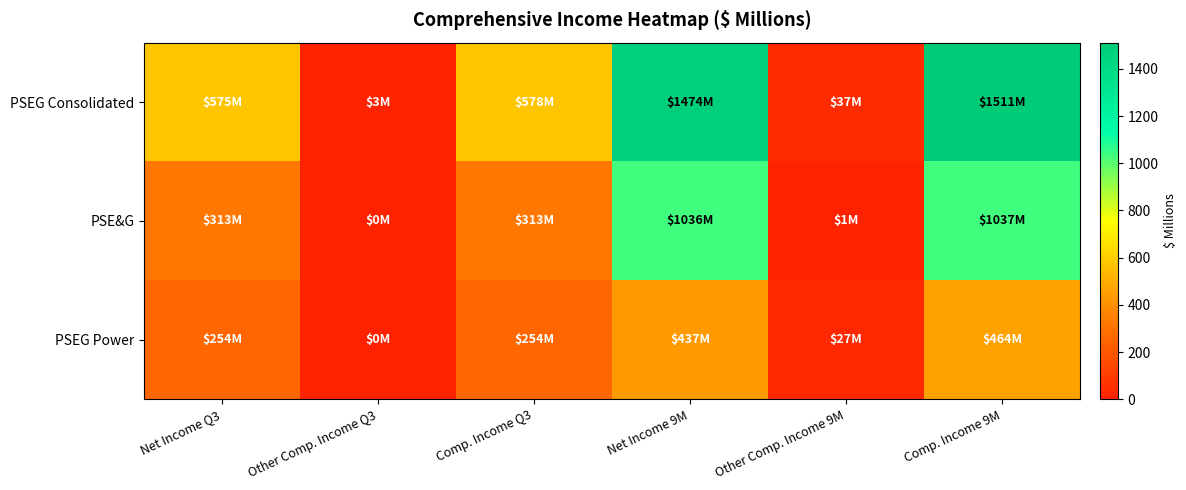

What is the total value across all series at Other Comp. Income 9M?

65